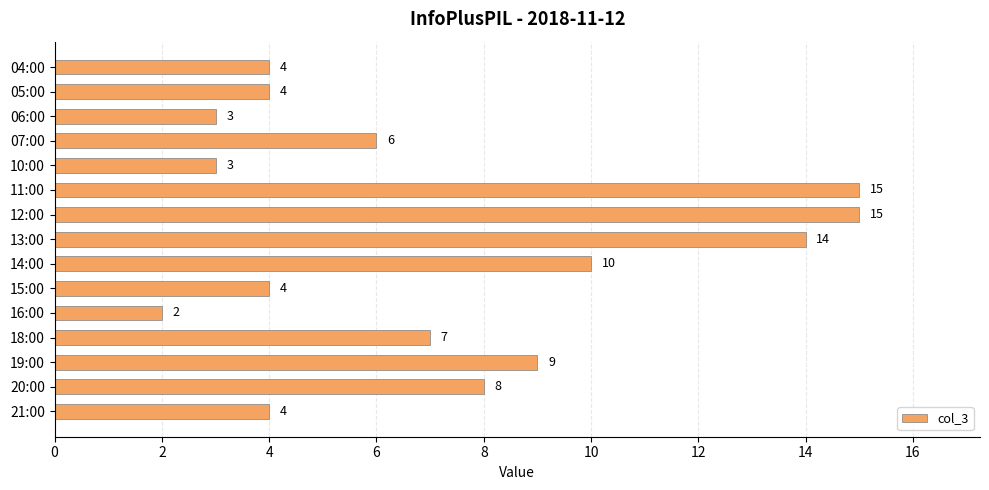

What is the ratio of the value at 04:00 to the value at 20:00?

0.5